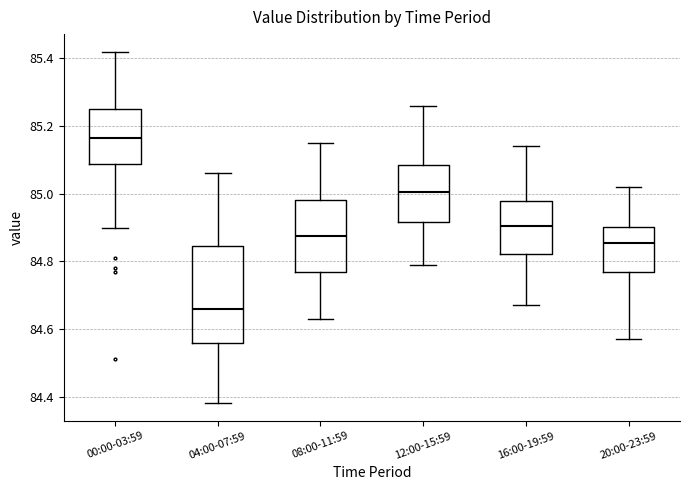

Which box has the lowest median line?

04:00-07:59